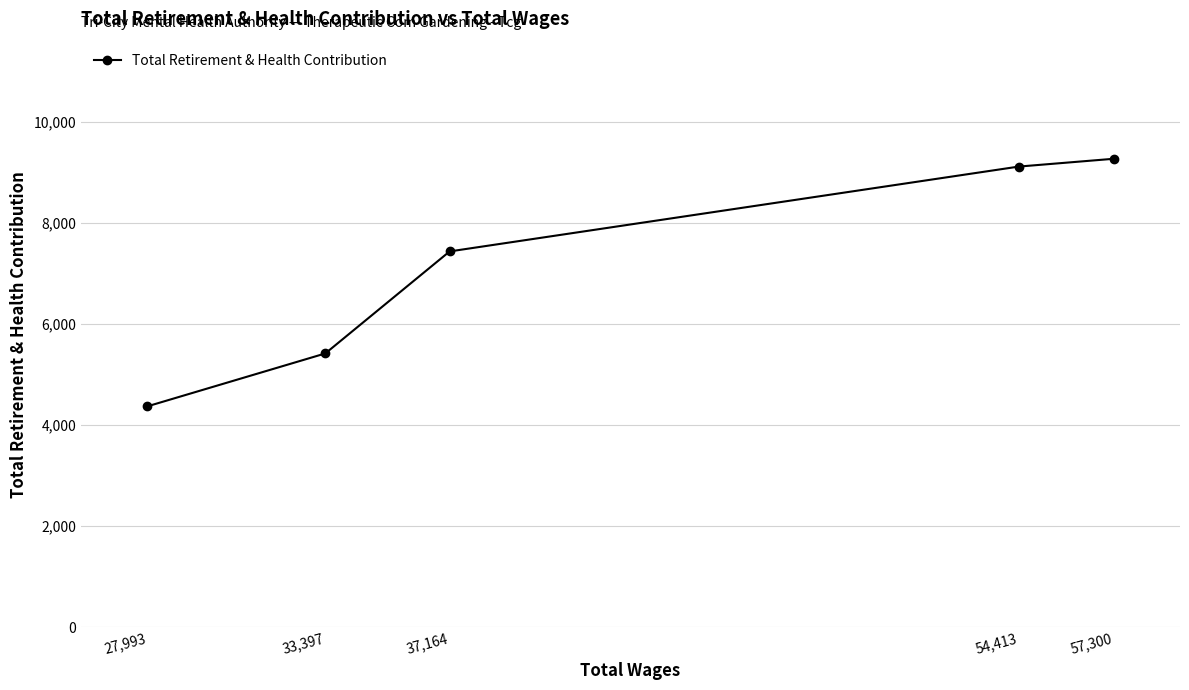

What is the label of the 3rd point from the left?

37,164